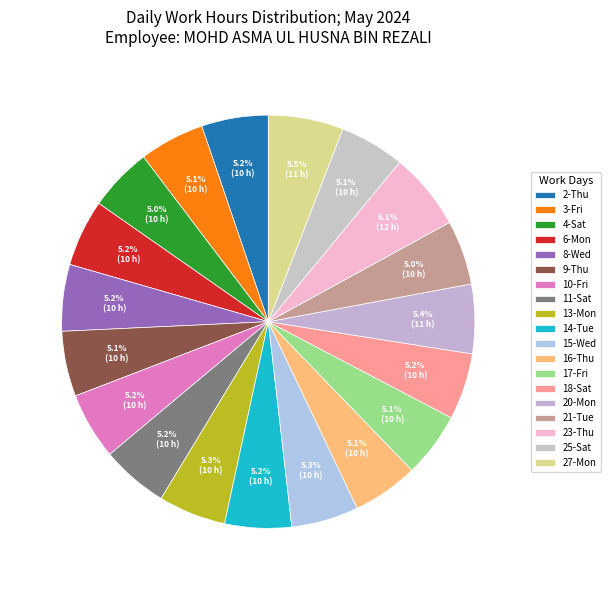

To the nearest percent, what is the difference between the largest and smallest slice percentages?

1%